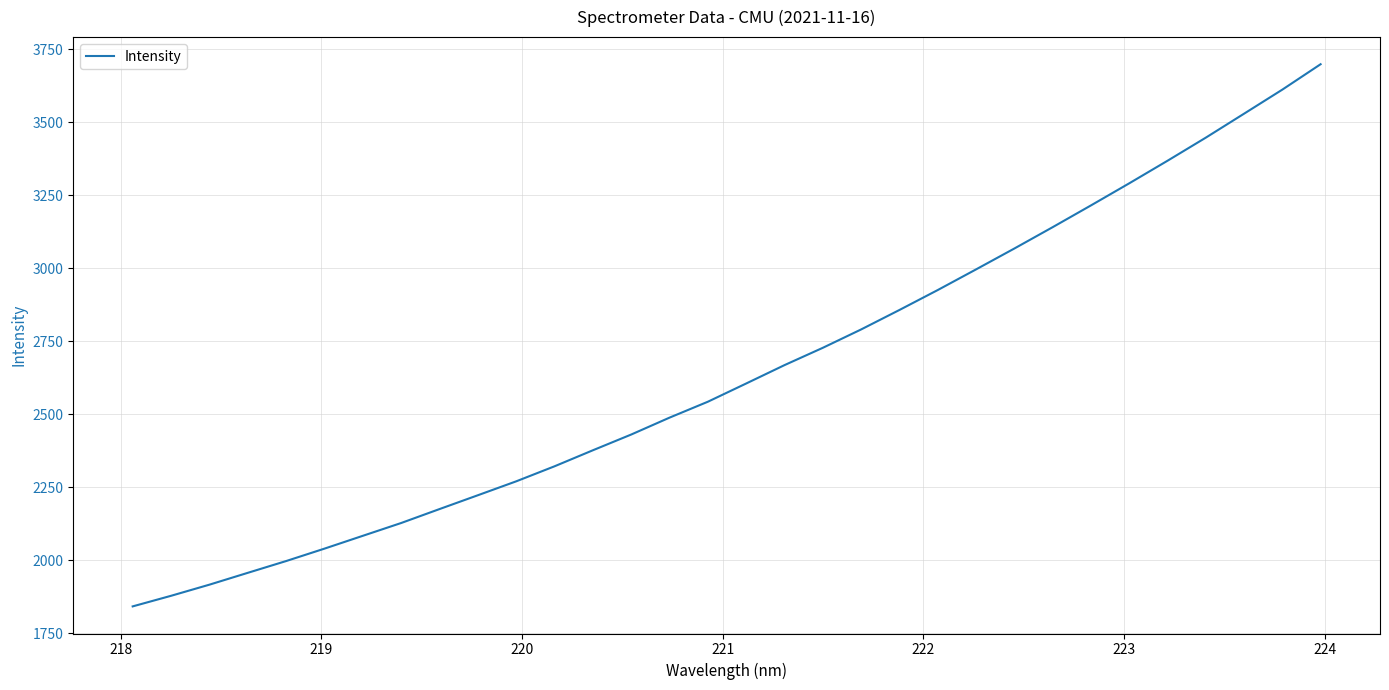

What is the difference between the maximum and minimum values?

1856.9